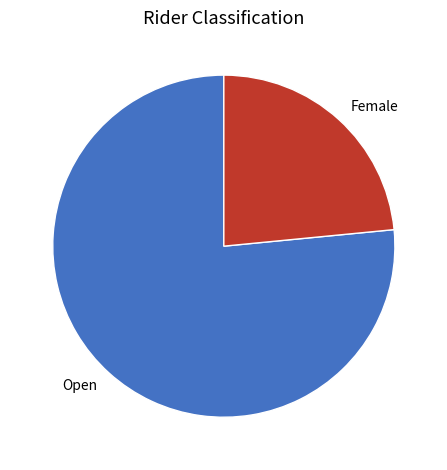

Rank the categories by value from lowest to highest.

Female, Open